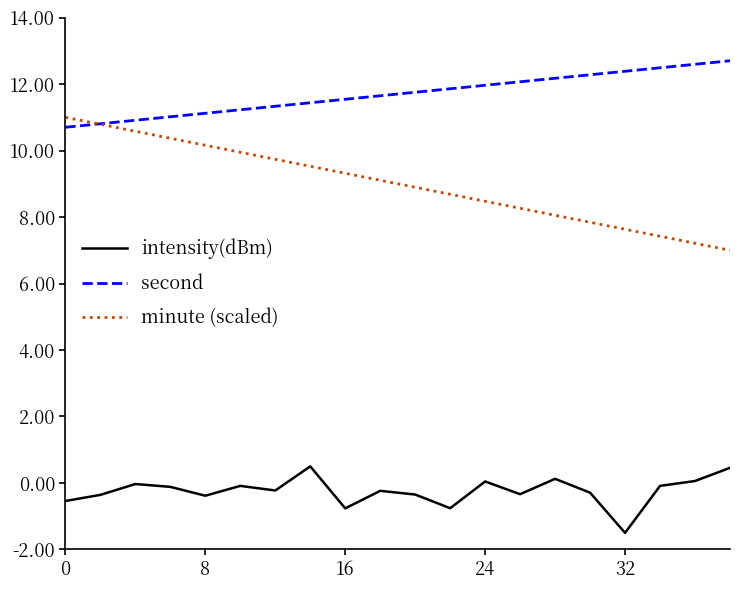

Rank the series by their average value, from highest to lowest.

second, minute (scaled), intensity(dBm)